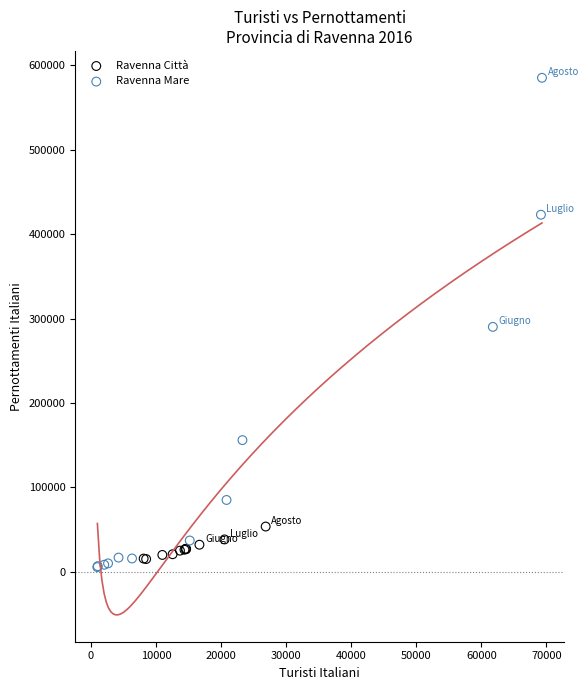

Which series contains the highest Y value?

Ravenna Mare